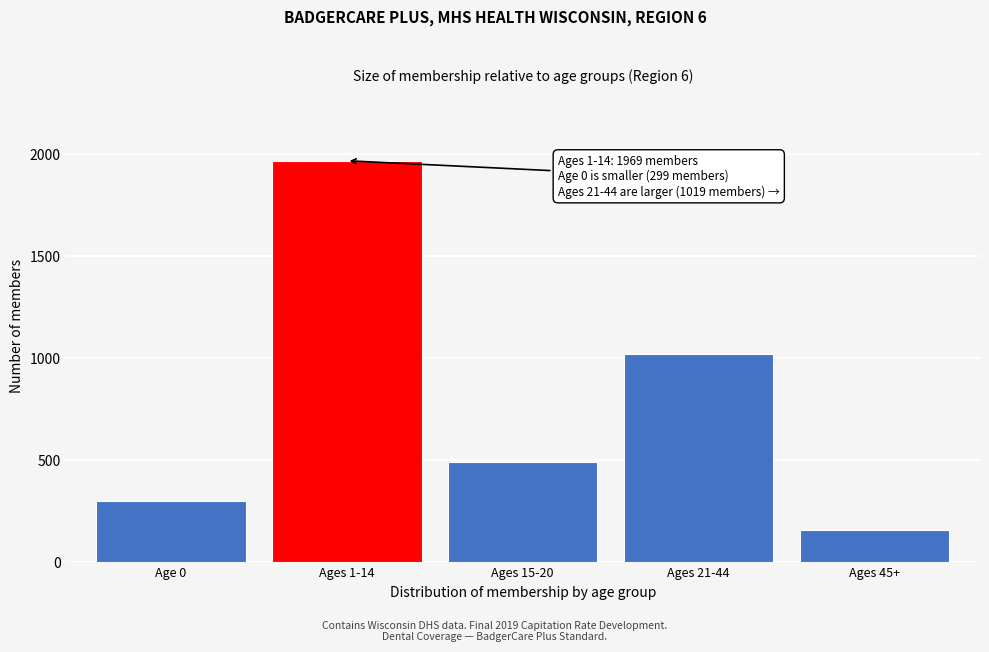

Reading right to left, transcribe all the data shown in this chart.

Ages 45+=157	Ages 21-44=1019	Ages 15-20=489	Ages 1-14=1969	Age 0=299